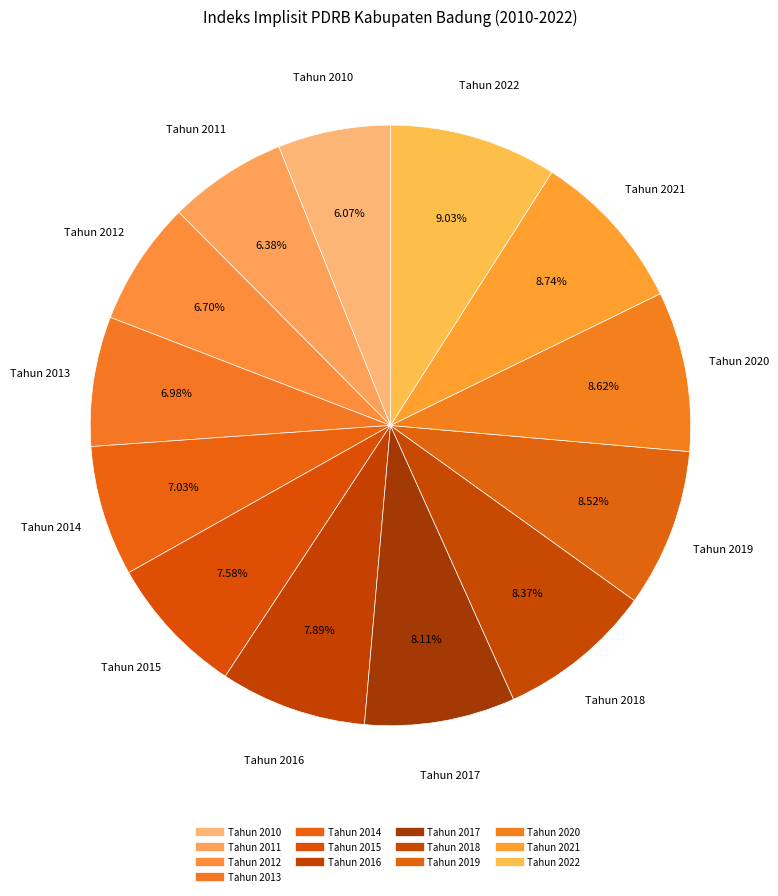

To the nearest percent, what portion does Tahun 2010 represent?

6%